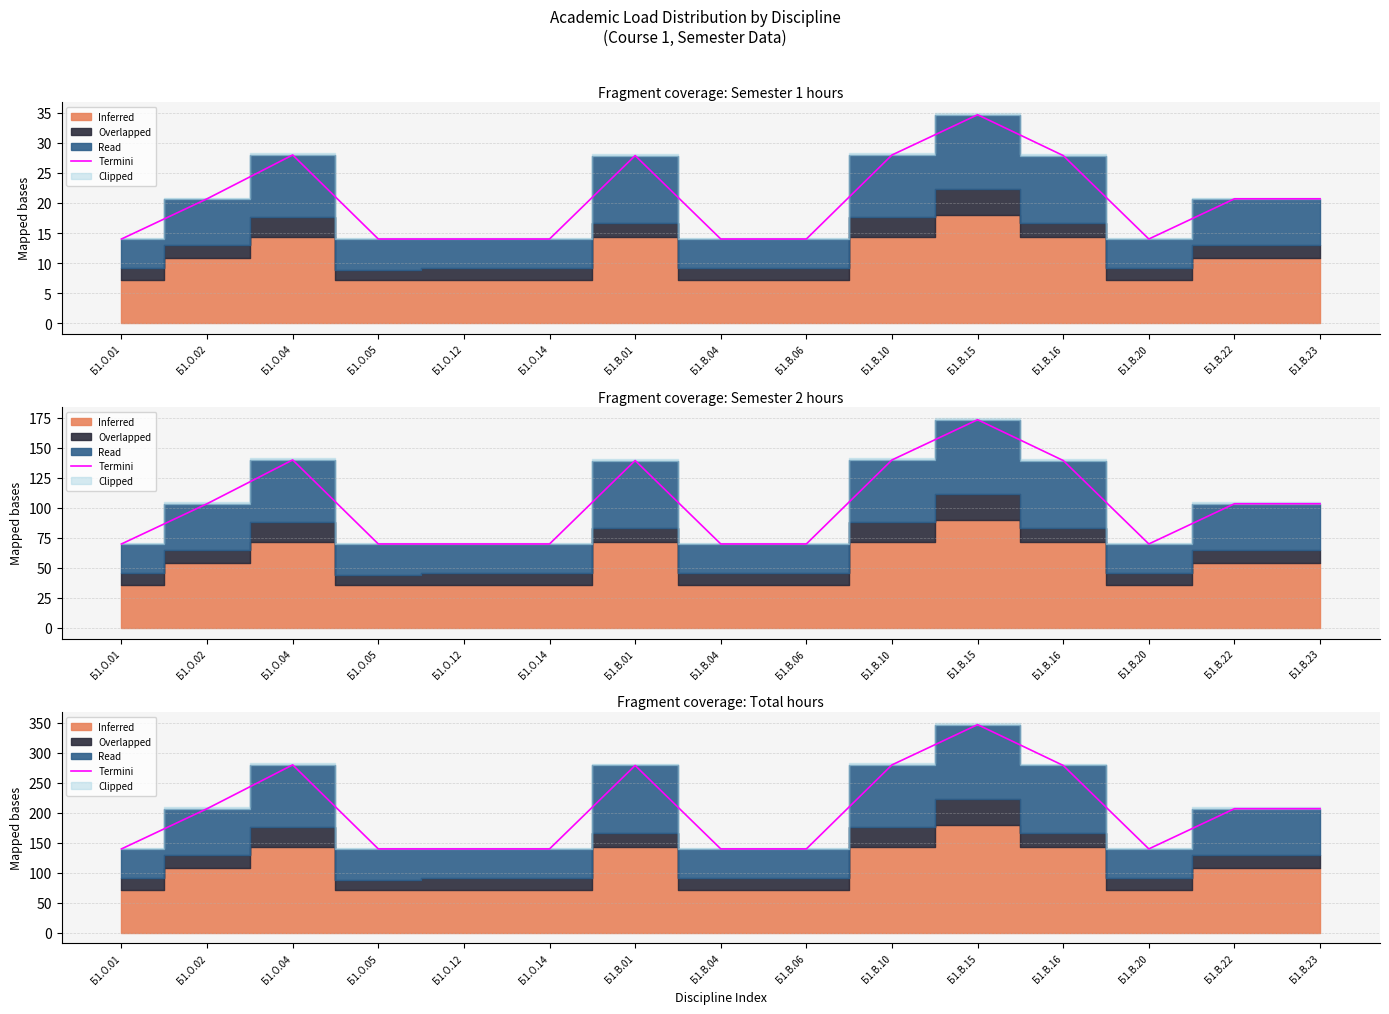

Does the chart have visible grid lines?

Yes